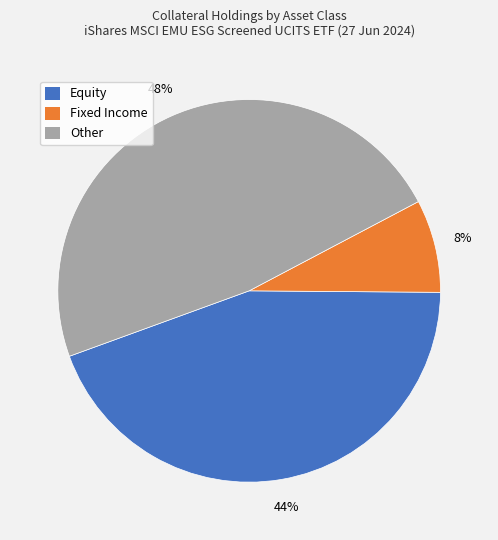

Is there any slice that represents more than half of the pie?

No